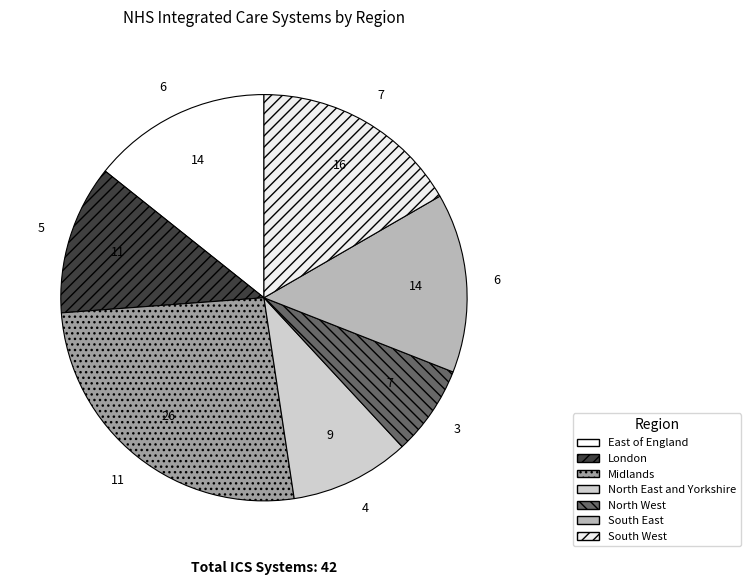

What is the smallest slice in the pie chart?

North West